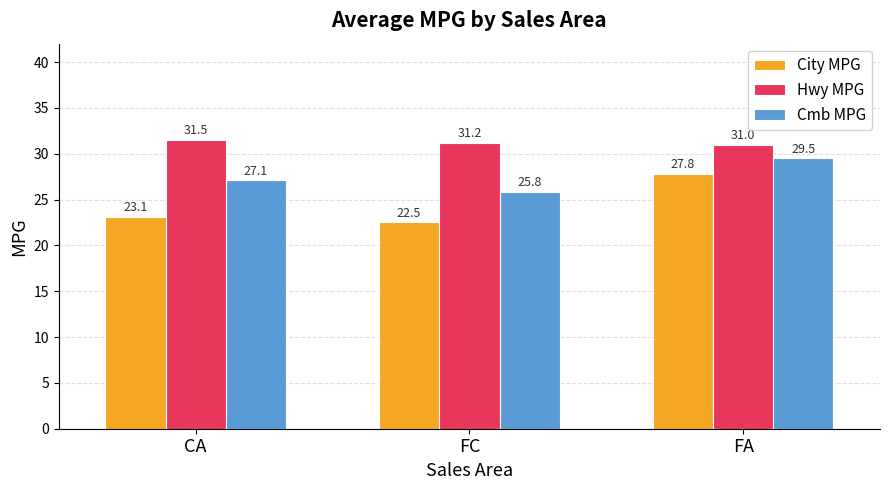

How many values in the Hwy MPG series exceed 31?

2